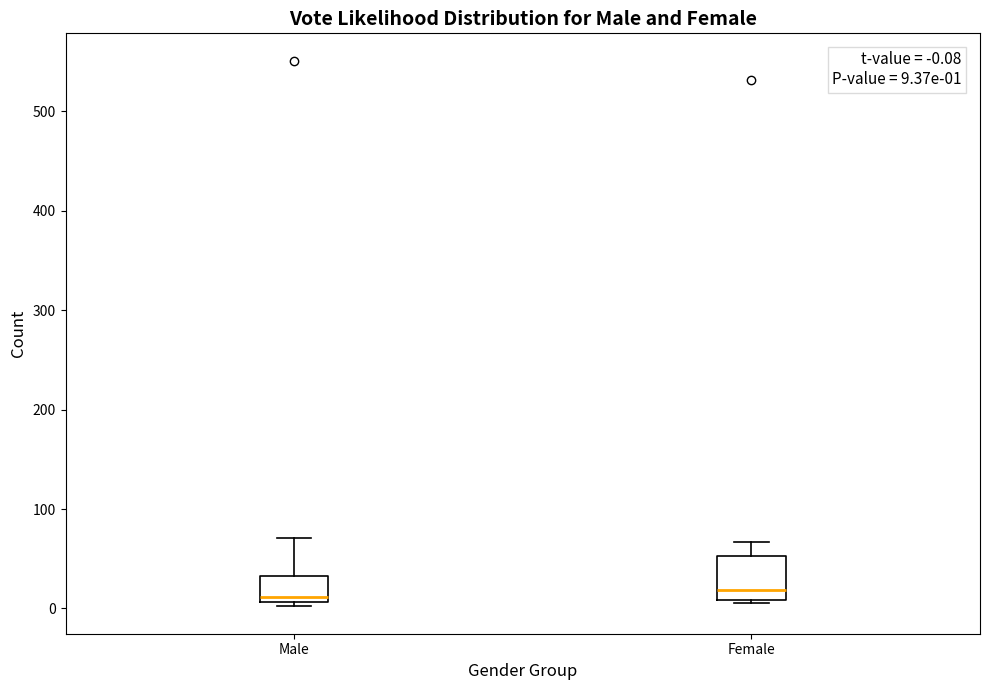

Which box is the tallest, from its lower edge to its upper edge?

Female